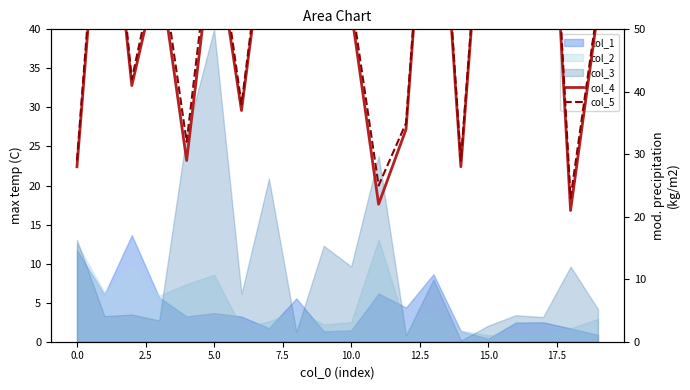

How many lines are shown in the chart?

2